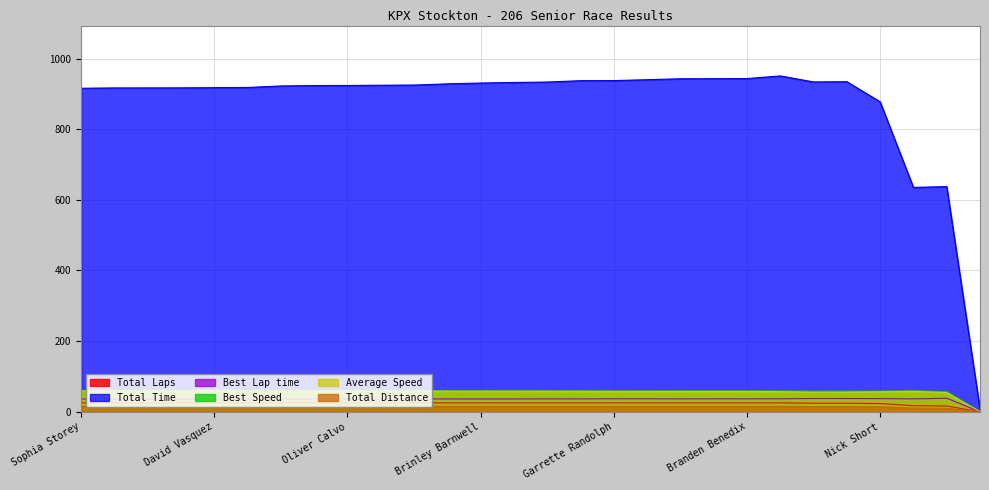

Reading left to right, list all the values displayed in this chart.

Total Laps: 25.0	25.0	25.0	25.0	25.0	25.0	25.0	25.0	25.0	25.0	25.0	25.0	25.0	25.0	25.0	25.0	25.0	25.0	25.0	25.0	25.0	25.0	24.0	24.0	23.0	17.0	16.0	0.0
Total Time: 916.2	917.1	917.2	917.3	917.9	918.4	922.7	923.8	924.1	924.7	925.3	928.7	931.0	932.6	933.8	937.7	937.9	940.5	943.1	943.3	943.7	951.2	934.1	934.8	877.8	635.3	637.7	7.8
Best Lap time: 35.9	35.9	35.8	35.8	35.8	35.9	36.0	36.0	36.0	35.9	36.0	36.1	36.0	36.1	36.3	36.2	36.5	36.5	36.3	36.4	36.4	36.5	37.3	37.2	37.0	36.3	38.0	0.0
Best Speed: 60.2	60.2	60.3	60.4	60.4	60.2	60.1	60.1	59.9	60.2	60.0	59.8	60.0	59.9	59.5	59.7	59.1	59.2	59.5	59.3	59.4	59.1	58.0	58.1	58.3	59.5	56.8	0.0
Average Speed: 58.9	58.9	58.9	58.9	58.8	58.8	58.5	58.5	58.4	58.4	58.4	58.1	58.0	57.9	57.8	57.6	57.6	57.4	57.3	57.2	57.2	56.8	55.5	55.5	56.6	57.8	54.2	0.0
Total Distance: 15.0	15.0	15.0	15.0	15.0	15.0	15.0	15.0	15.0	15.0	15.0	15.0	15.0	15.0	15.0	15.0	15.0	15.0	15.0	15.0	15.0	15.0	14.4	14.4	13.8	10.2	9.6	0.0